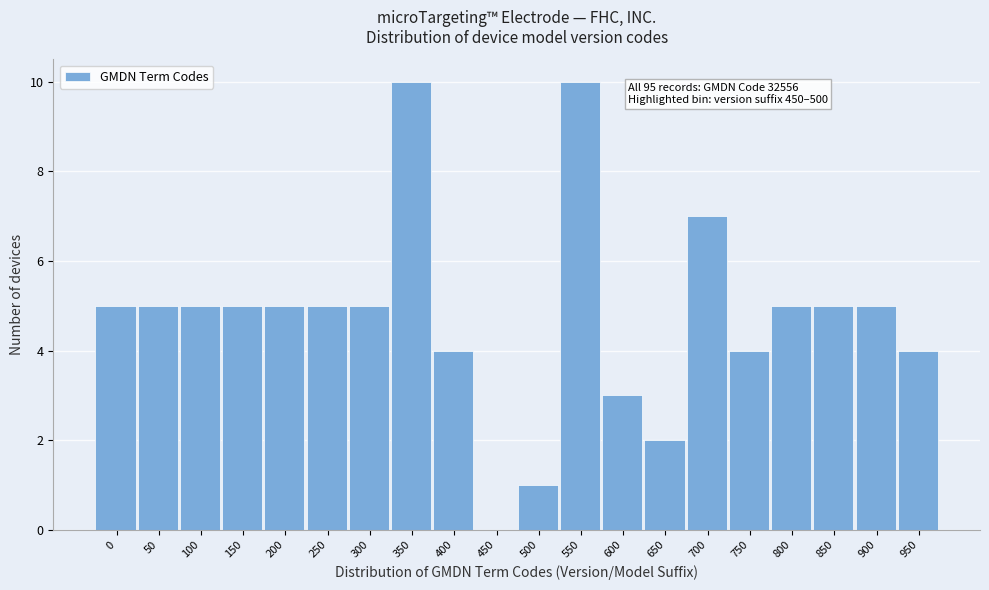

Reading left to right, transcribe all the data shown in this chart.

0=5	50=5	100=5	150=5	200=5	250=5	300=5	350=10	400=4	450=0	500=1	550=10	600=3	650=2	700=7	750=4	800=5	850=5	900=5	950=4